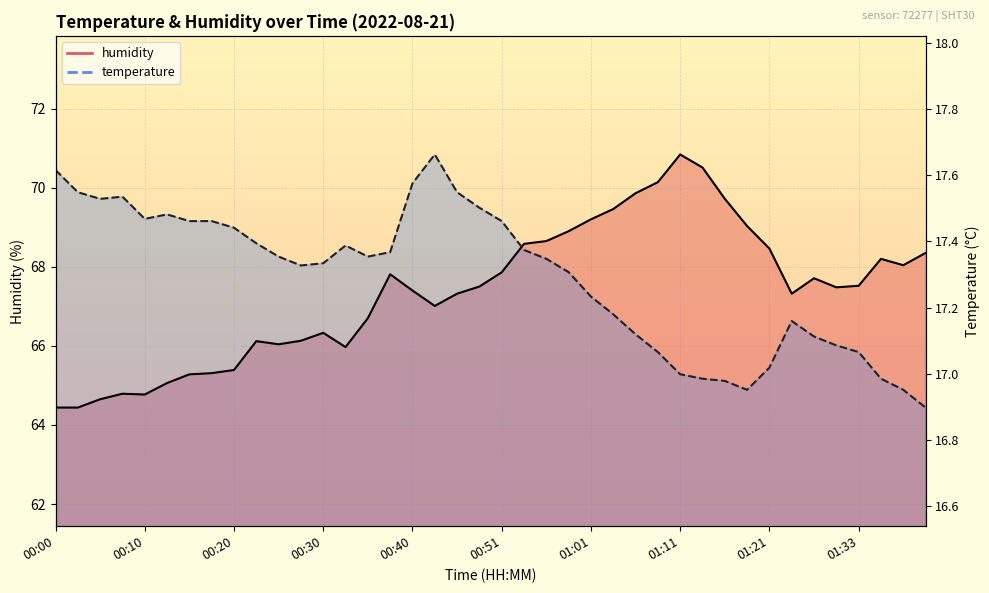

Which series ends up on top after the final intersection of temperature and humidity?

humidity